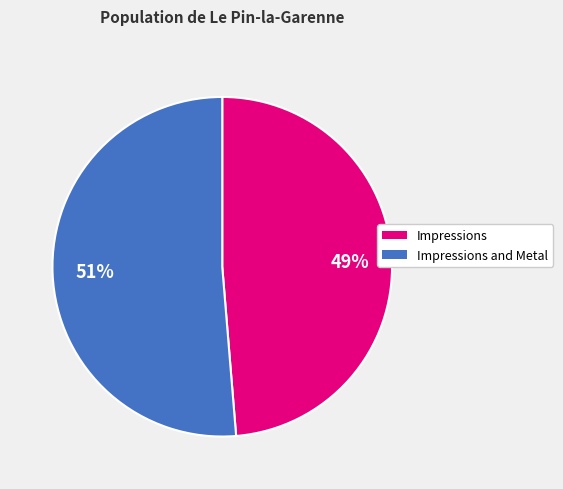

Count the number of slices in the pie.

2